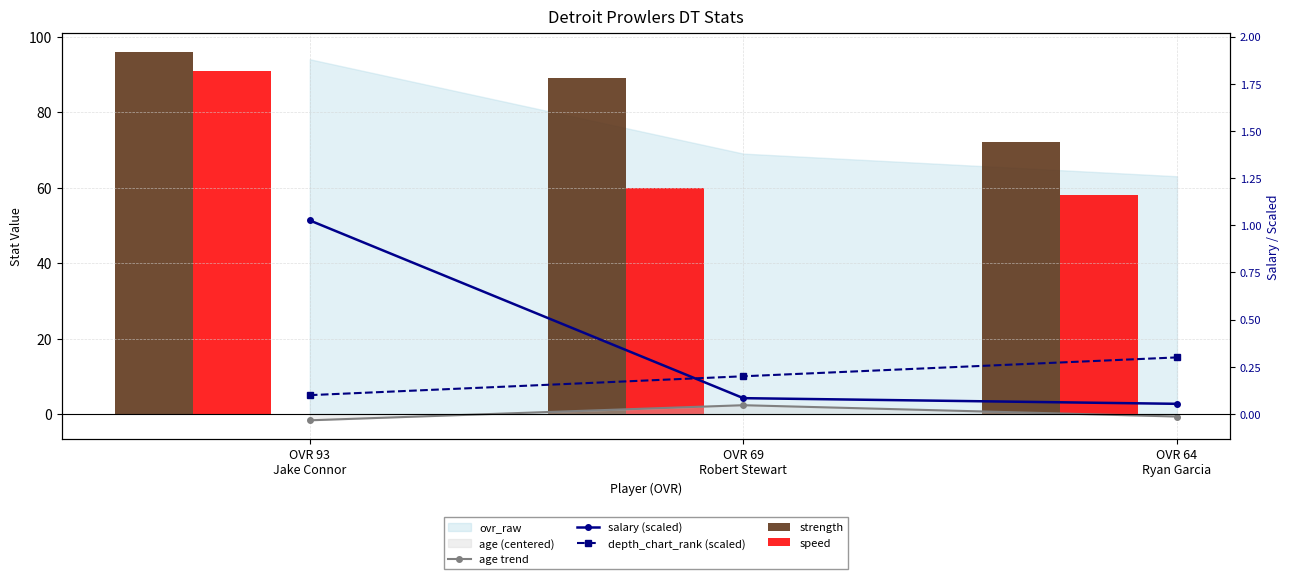

What is the label of the 2nd bar from the right?

OVR 69
Robert Stewart